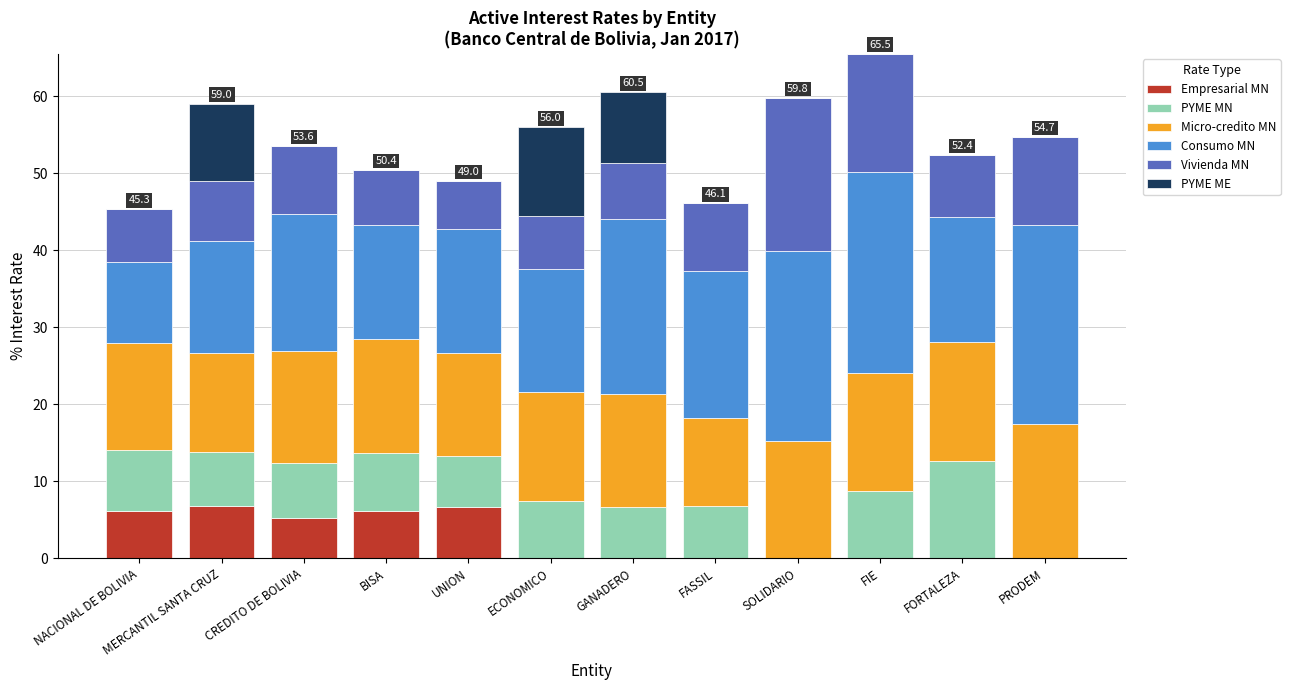

What is the sum of the Empresarial MN values at NACIONAL DE BOLIVIA and FASSIL?

6.1